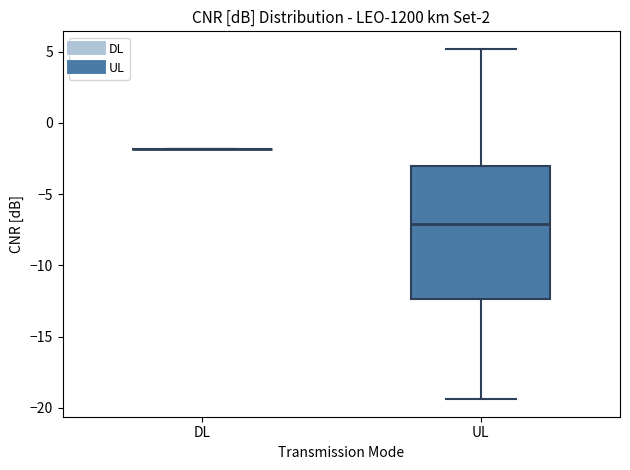

Reading left to right, read every box against the y-axis: the position of its median line, the range the box covers, and the ends of its whiskers. The values are not printed on the chart, so give them approximately, as read against the axis.

DL: box collapsed to a line at -2.0, whiskers -2.0 to -2.0
UL: median -7.0, box -12.5 to -3.0, whiskers -19.5 to 5.0